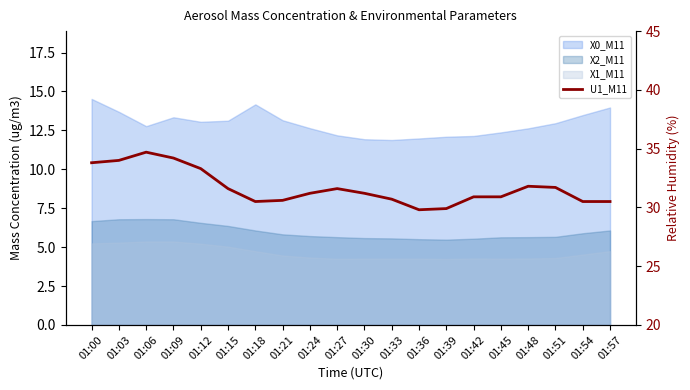

Read the value at 01:03.

34.0